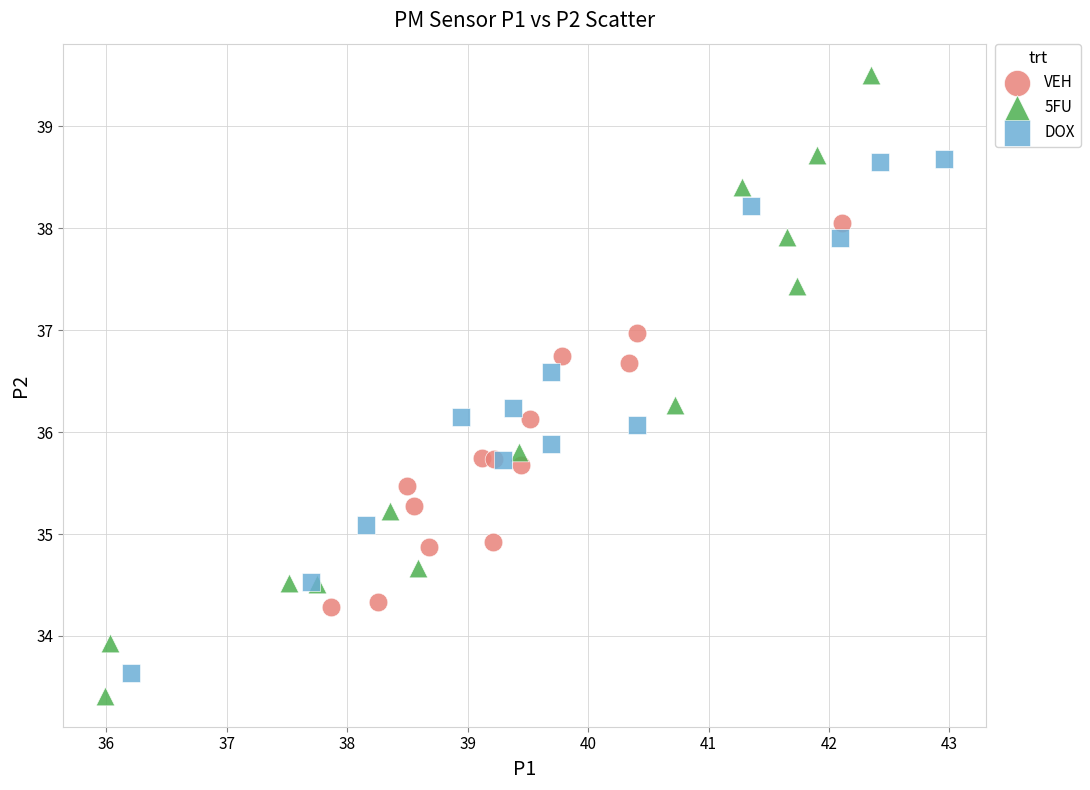

Which series contains the highest Y value?

5FU